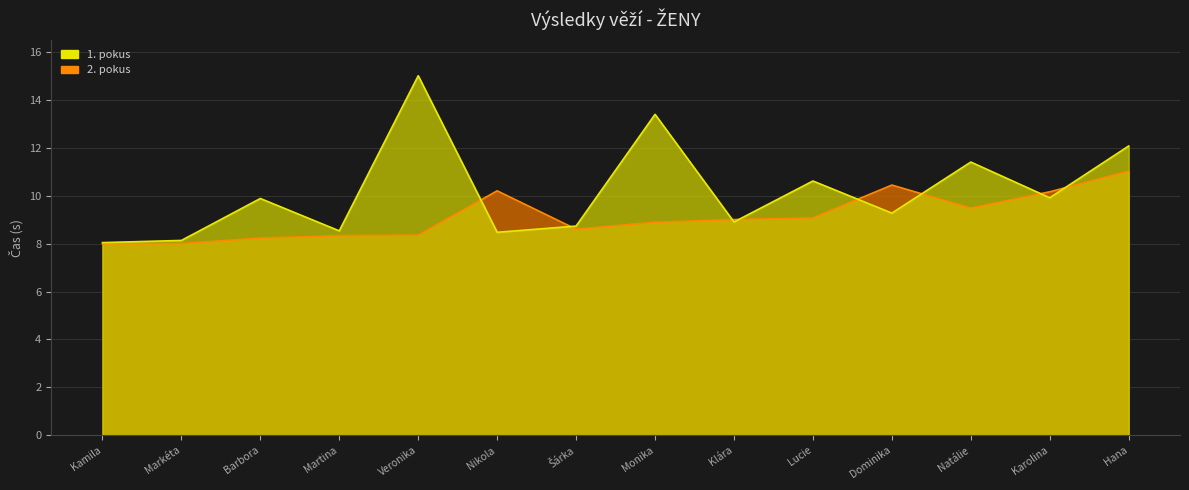

The value at Martina is 13.7. True or false?

False